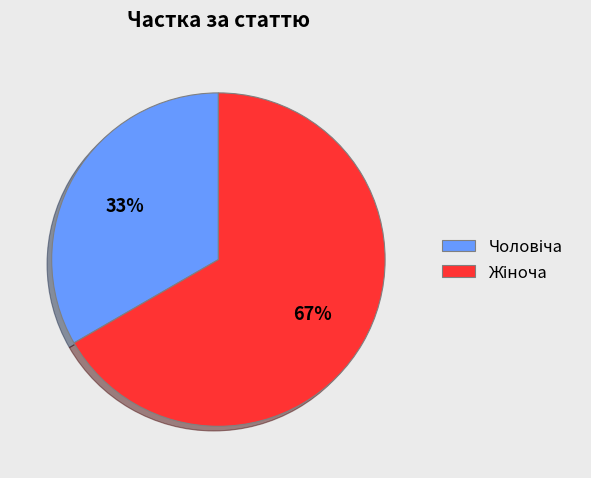

Count the number of slices in the pie.

2